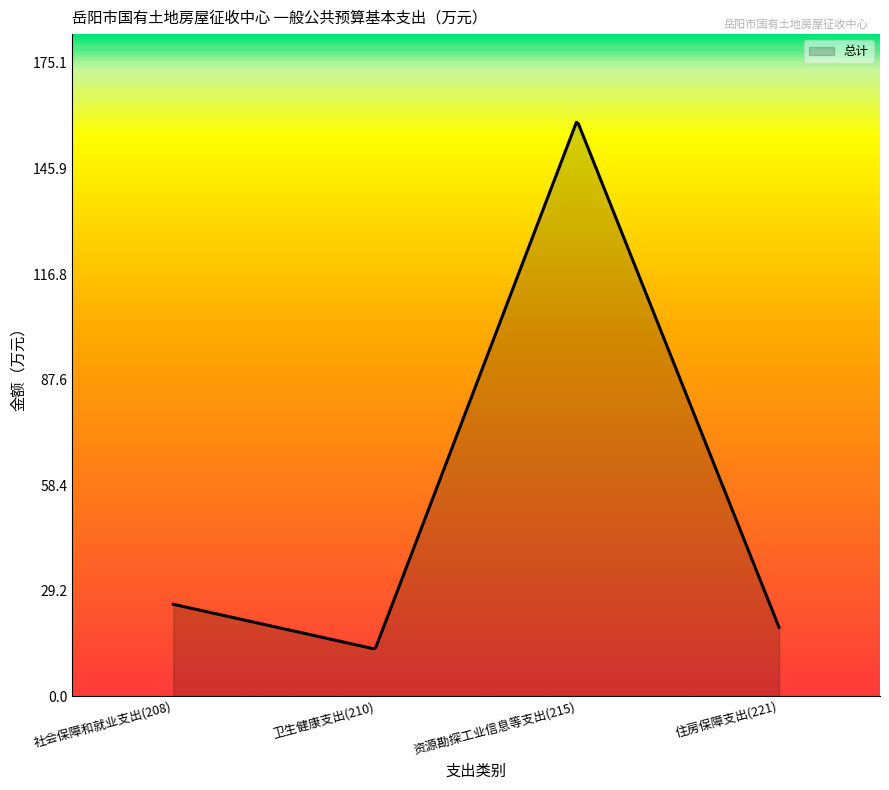

What is the difference between the maximum and second lowest values?

145.4